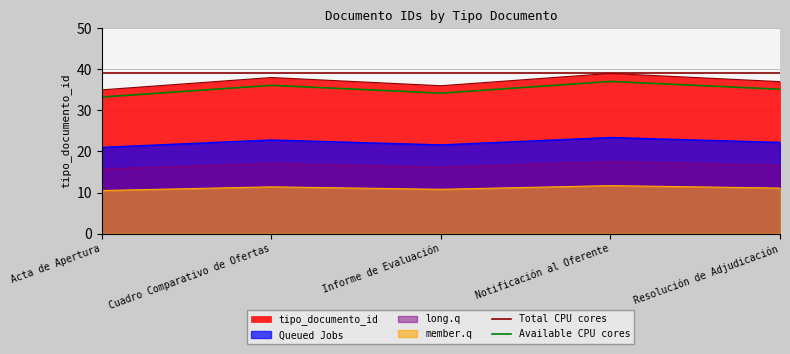

At which label does Available CPU cores reach its minimum?

Acta de Apertura